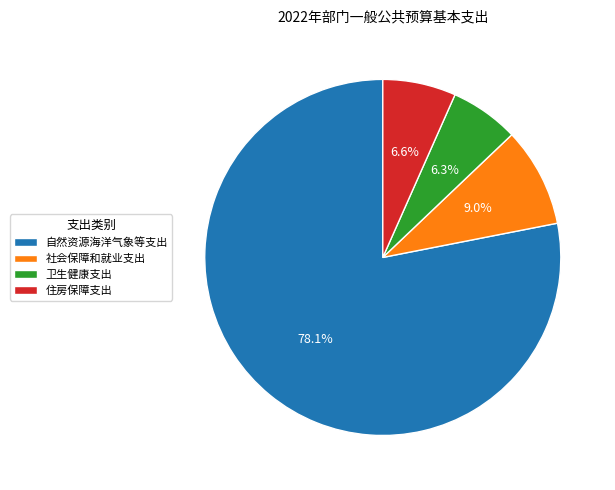

Is it true that 自然资源海洋气象等支出 is 78% of the pie?

True